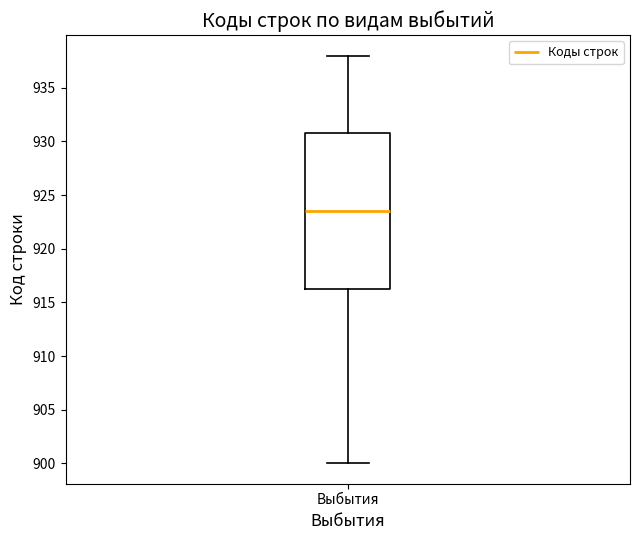

Where is the upper edge of the box for Выбытия on the y-axis? The values are not printed on the chart, so give them approximately, as read against the axis.

931.0